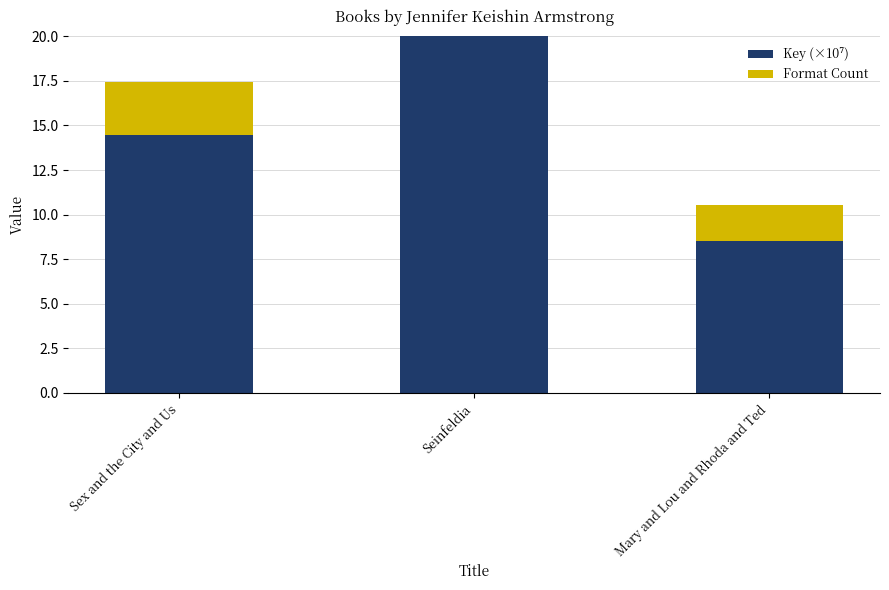

The Key (×10⁷) series shows 8.5 at Mary and Lou and Rhoda and Ted. True or false?

True